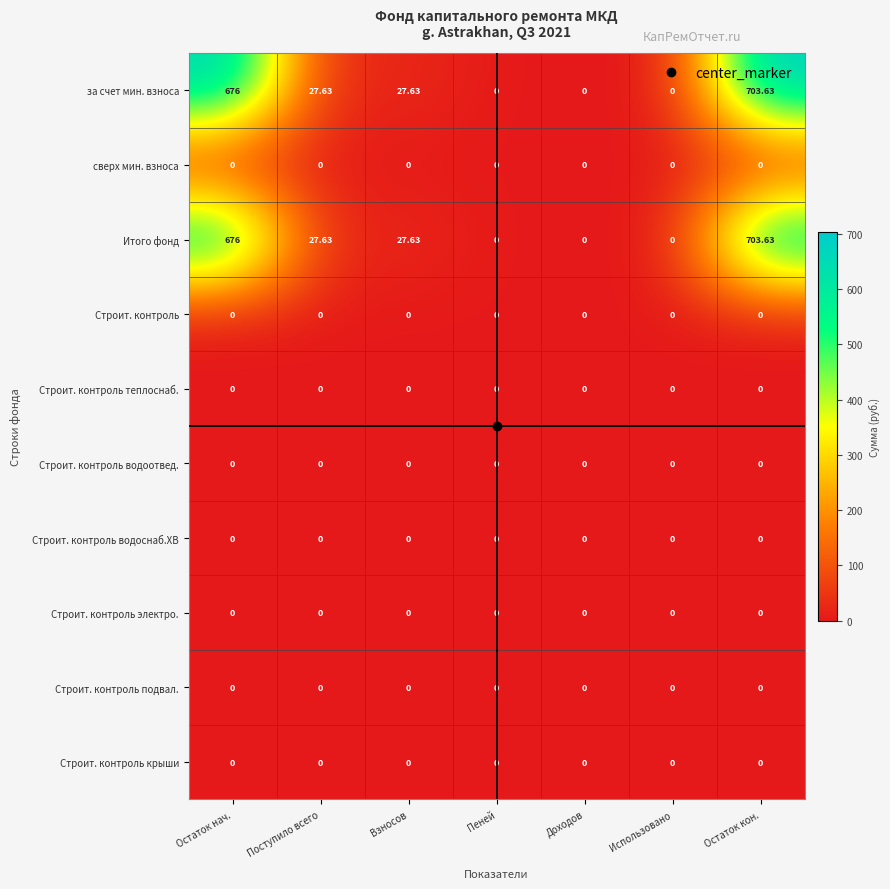

At which category is the sum across all series the highest?

Остаток кон.